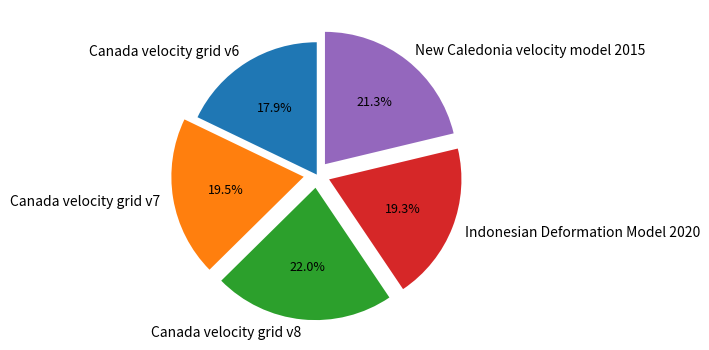

Which slice is the smallest?

Canada velocity grid v6